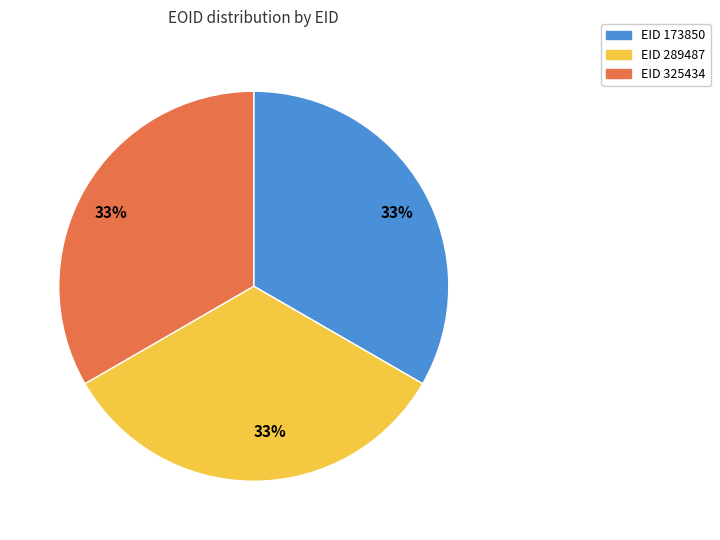

Is there a majority slice in this chart?

No